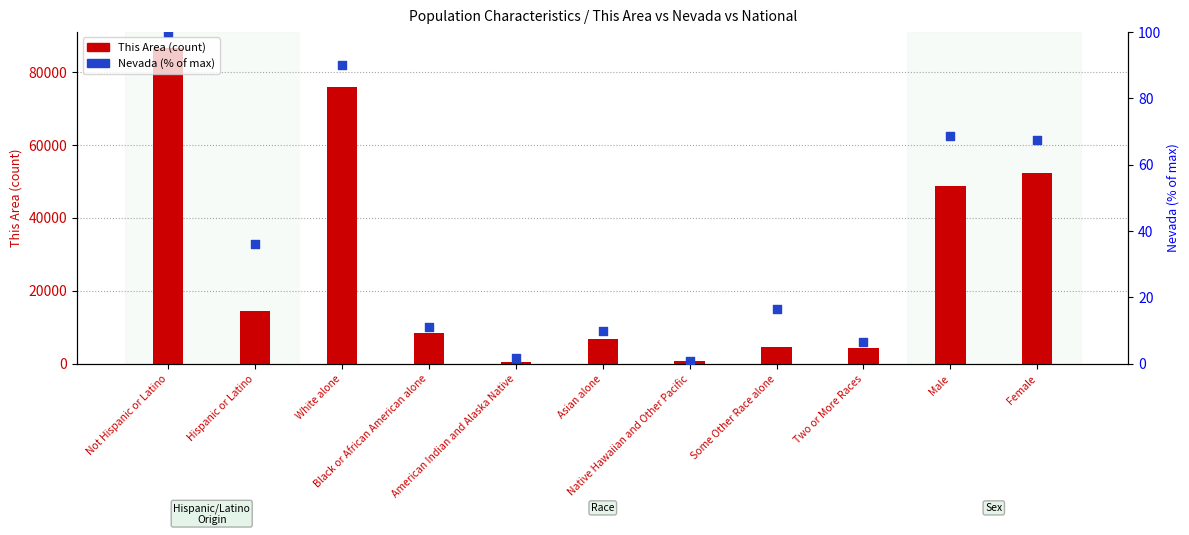

Which series contains the highest Y value?

This Area